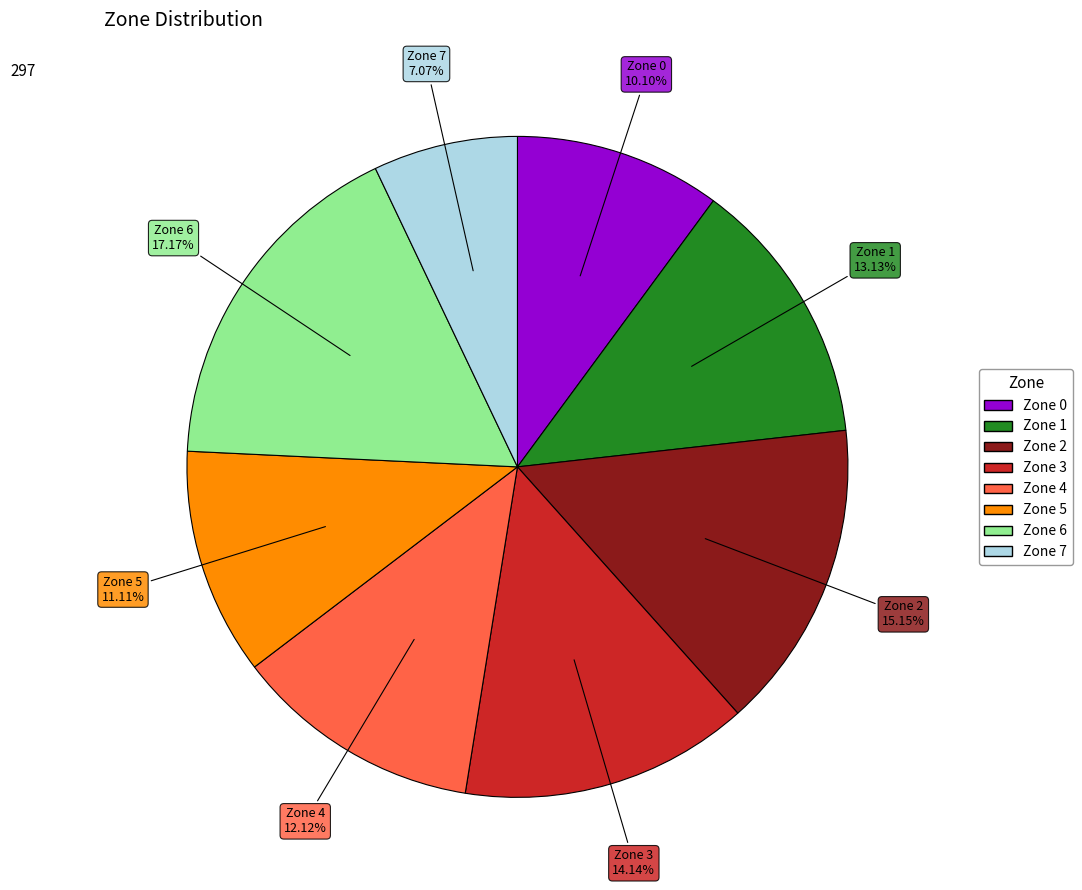

To the nearest percent, what is the combined percentage of Zone 7 and Zone 0?

17%